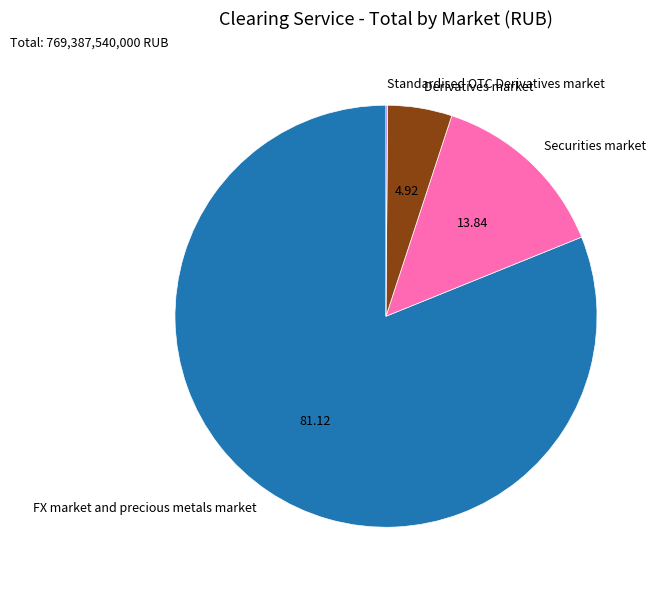

True or false: Securities market accounts for 4% of the total.

False